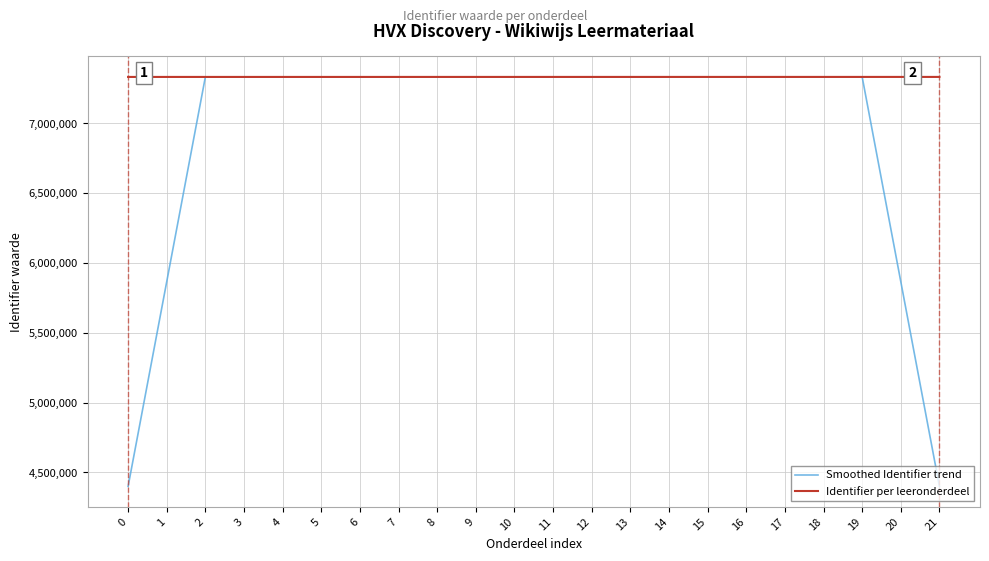

What is the smallest value displayed?

4400047.8